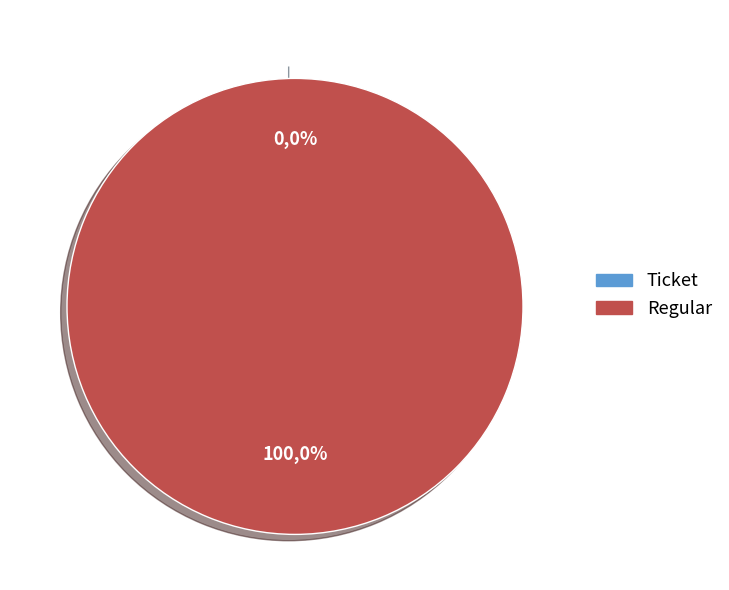

Count the number of slices in the pie.

2